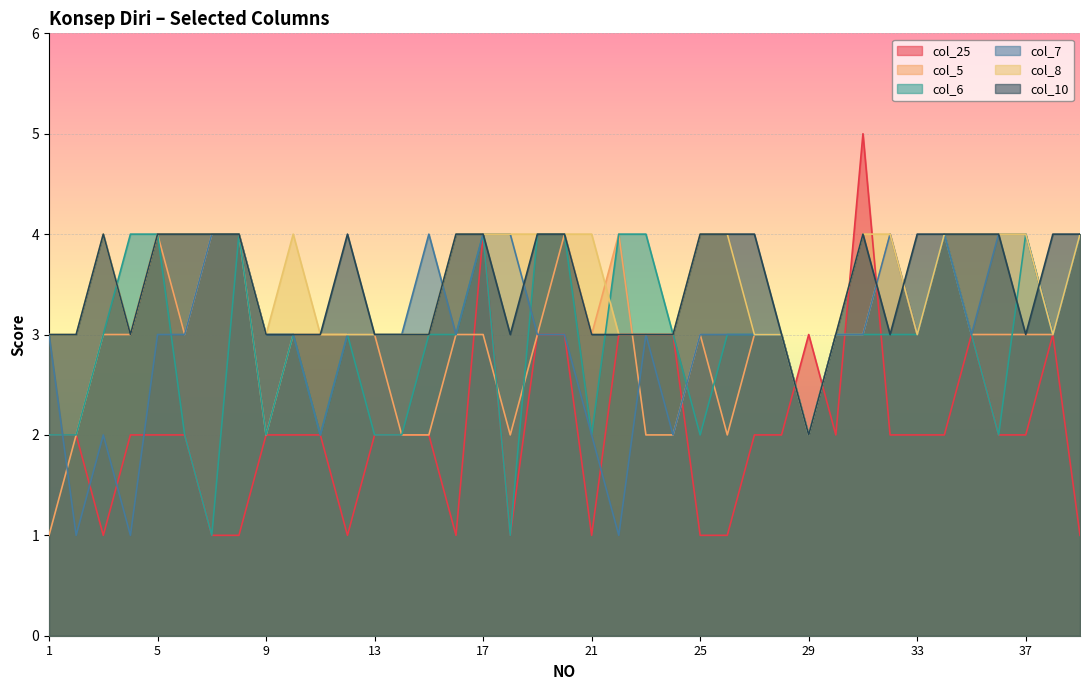

Does the chart display data point markers on the line(s)?

No